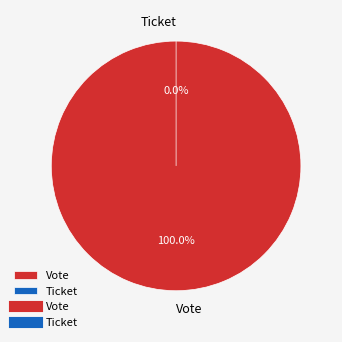

To the nearest percent, what is the difference between the largest and smallest slice percentages?

100%